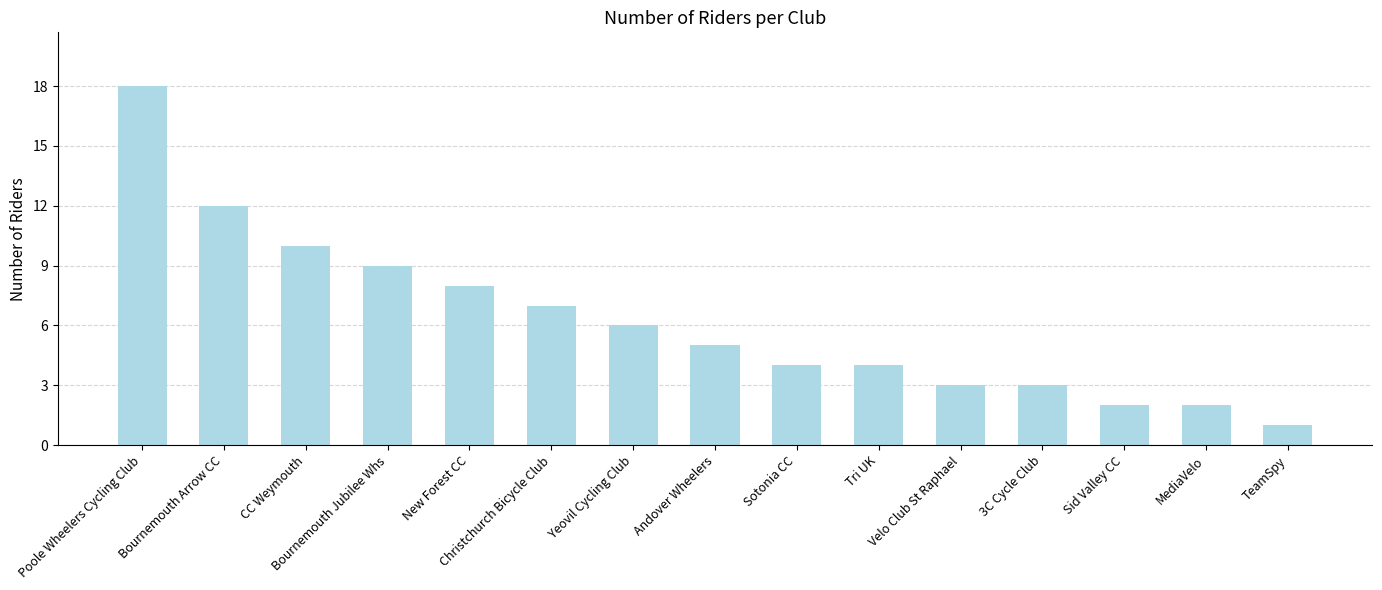

Approximately how many times larger is the value at Bournemouth Arrow CC compared to 3C Cycle Club?

4.0